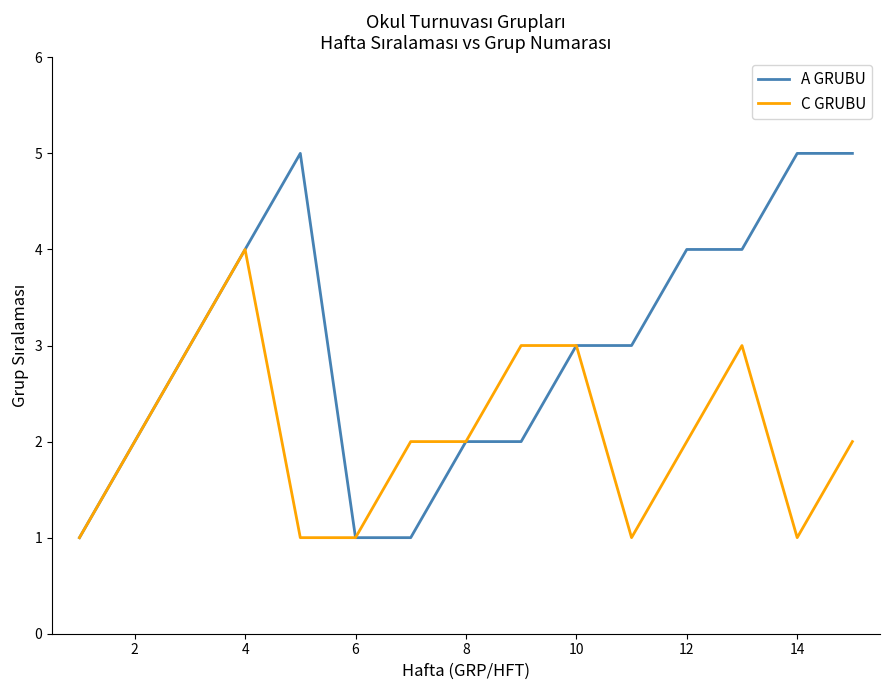

What is the highest value of the C GRUBU series?

4